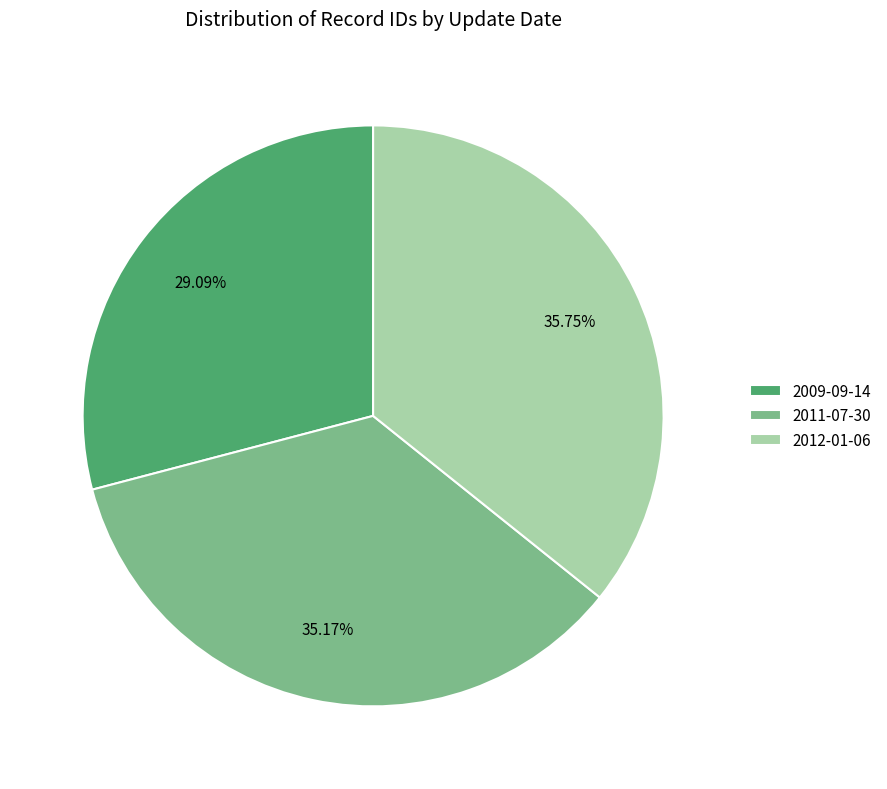

Combined, do 2009-09-14 and 2011-07-30 account for over 50%?

Yes